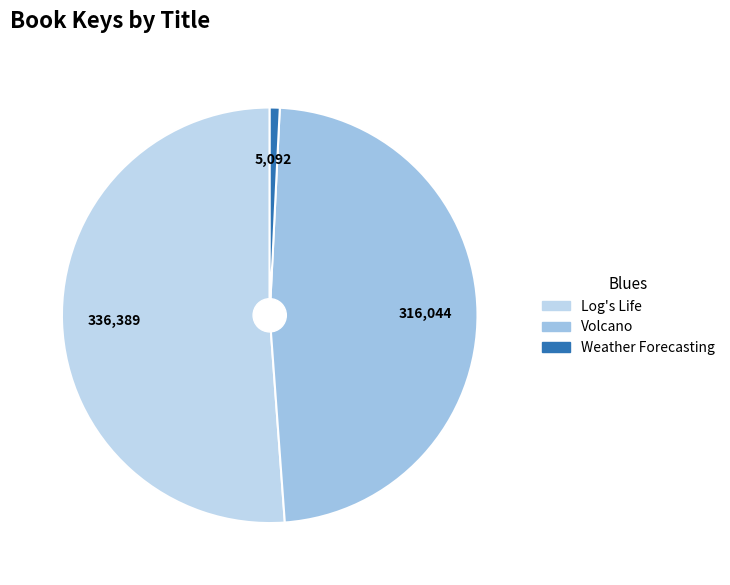

How many segments does this pie chart have?

3